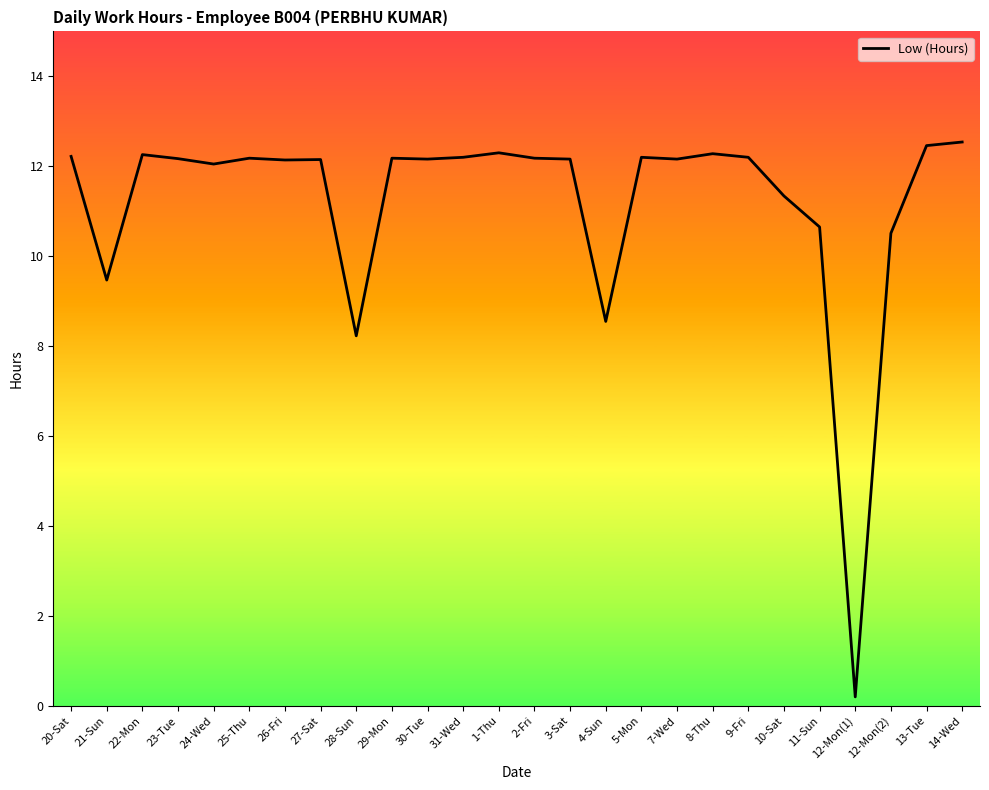

True or false: the data shows 3.8 at 2-Fri.

False